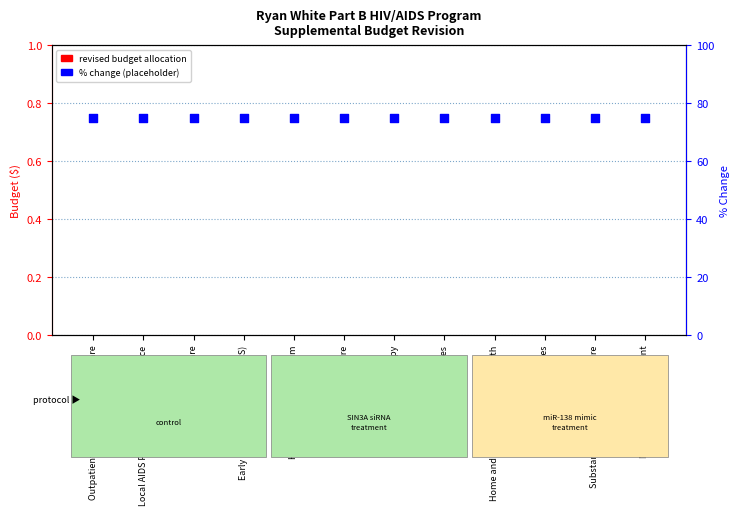

Which series has the widest spread of Y values?

Revised Budget Allocation